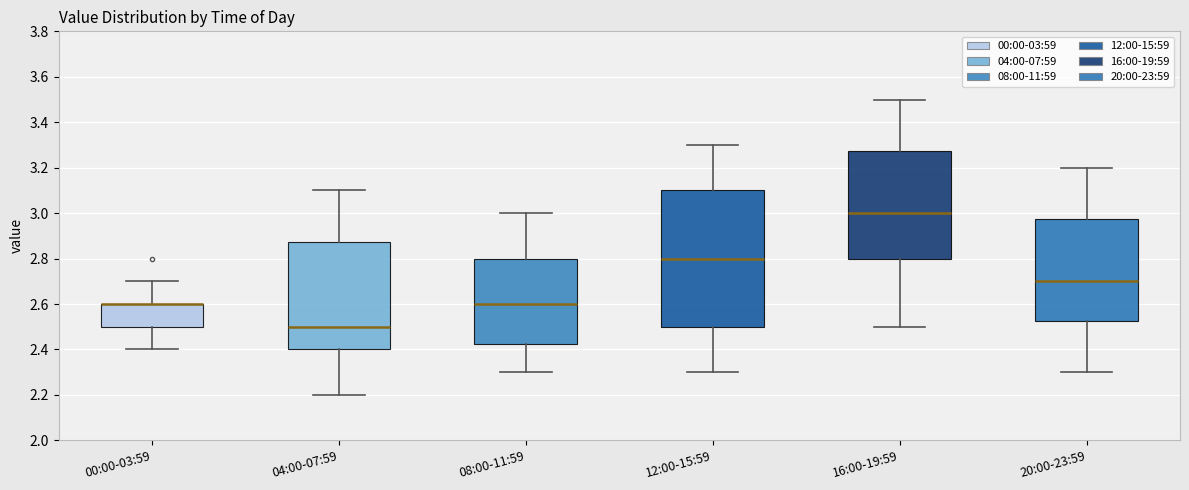

Reading left to right, transcribe this box plot: for each box, give where its median line is, the range the box spans, and where its two whiskers end, as read against the y-axis. The values are not printed on the chart, so give them approximately, as read against the axis.

00:00-03:59: median 2.60 (drawn on the box's upper edge), box 2.50 to 2.60, whiskers 2.40 to 2.70
04:00-07:59: median 2.50, box 2.40 to 2.88, whiskers 2.20 to 3.10
08:00-11:59: median 2.60, box 2.42 to 2.80, whiskers 2.30 to 3.00
12:00-15:59: median 2.80, box 2.50 to 3.10, whiskers 2.30 to 3.30
16:00-19:59: median 3.00, box 2.80 to 3.28, whiskers 2.50 to 3.50
20:00-23:59: median 2.70, box 2.52 to 2.98, whiskers 2.30 to 3.20